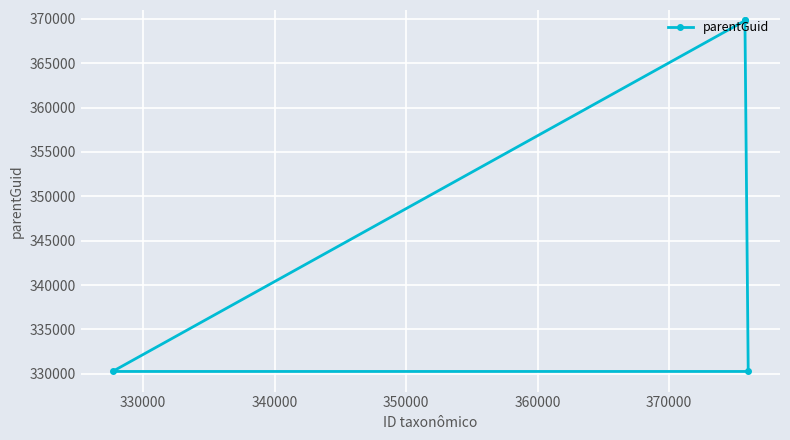

True or false: there are more than 1 points higher than both neighbors.

False